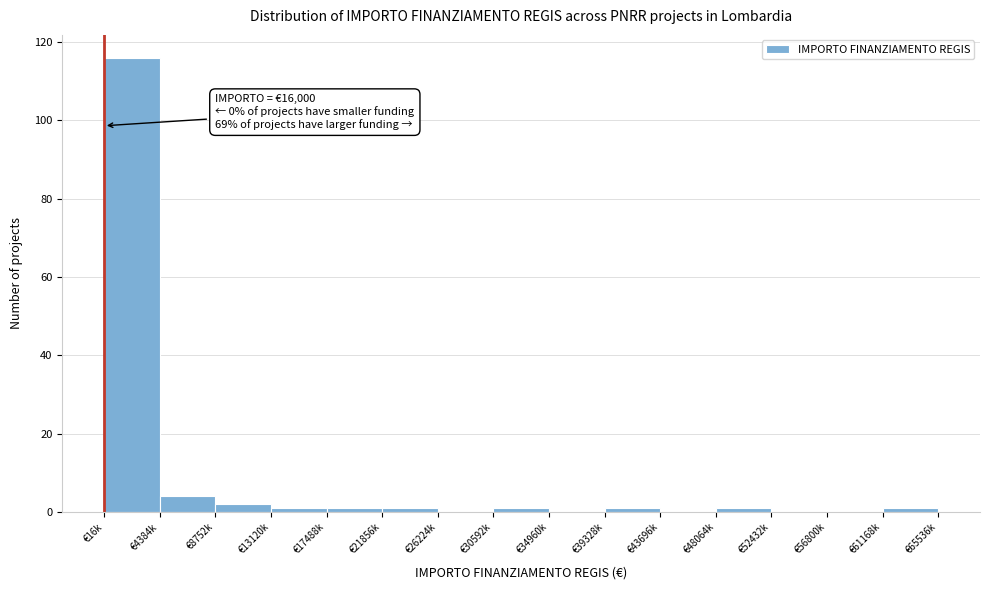

Reading left to right, transcribe all the data shown in this chart.

€16k=116	€4384k=4	€8752k=2	€13120k=1	€17488k=1	€21856k=1	€26224k=0	€30592k=1	€34960k=0	€39328k=1	€43696k=0	€48064k=1	€52432k=0	€56800k=0	€61168k=1